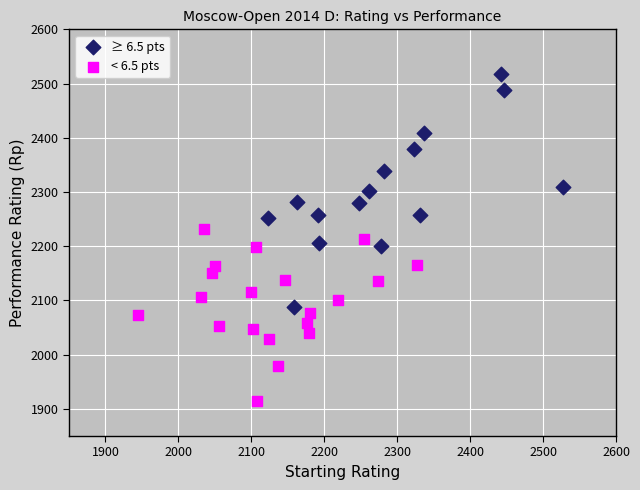

Which series contains the highest Y value?

≥ 6.5 pts